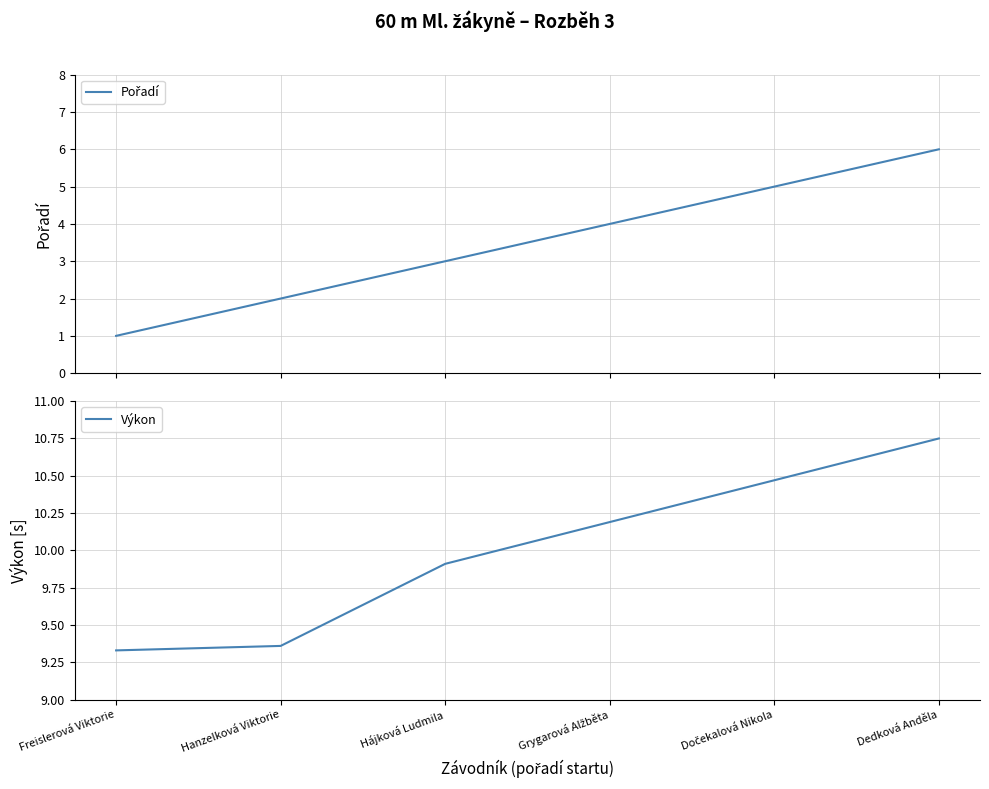

The Pořadí series shows 7.1 at Grygarová Alžběta. True or false?

False